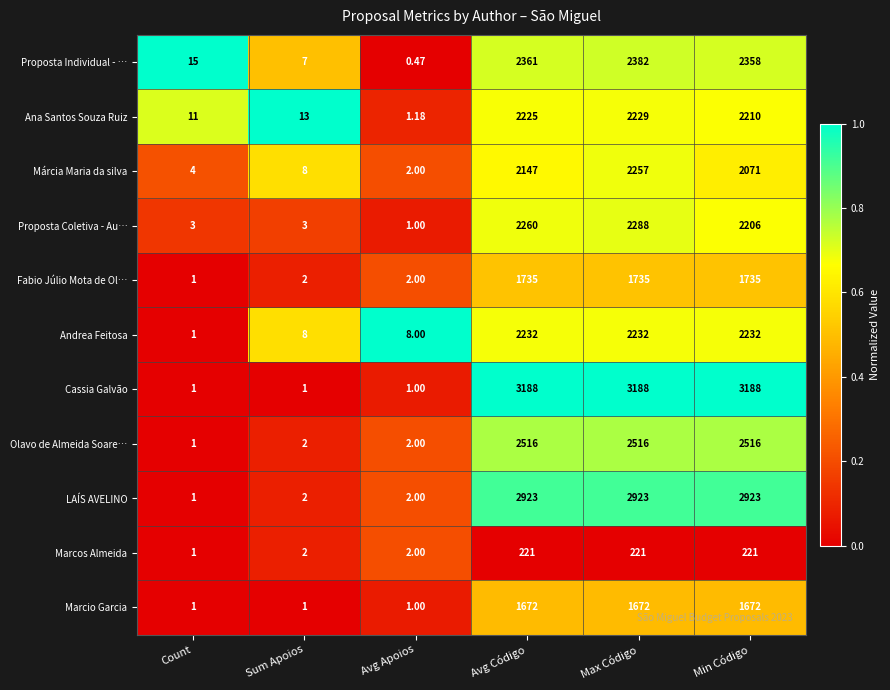

Which label corresponds to the smallest value in the chart?

Avg Apoios